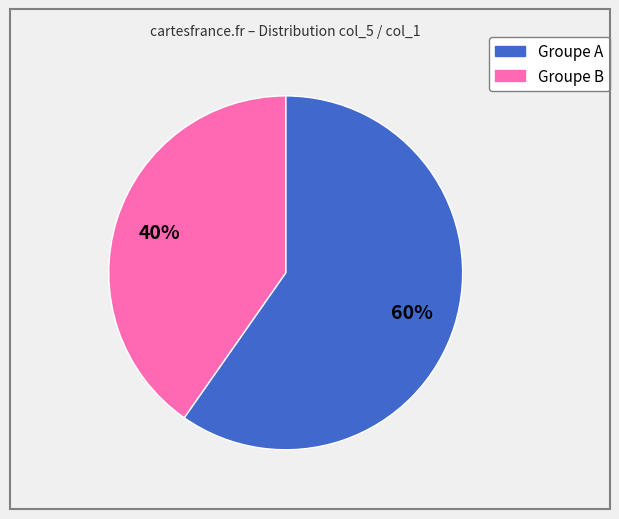

To the nearest percent, what is the average slice percentage?

50%